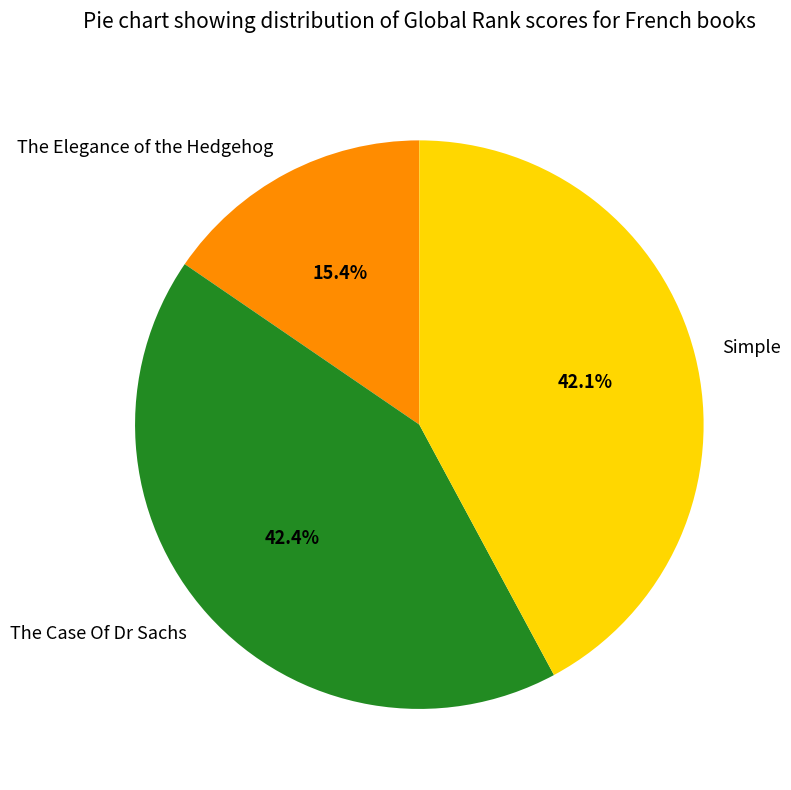

To the nearest percent, what is the difference between the largest and smallest slice percentages?

27%